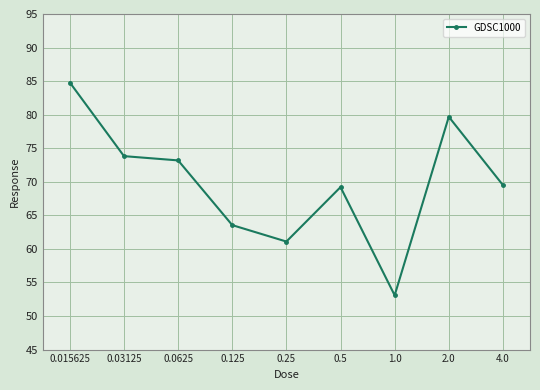

Is this an area chart (filled region under the line)?

No